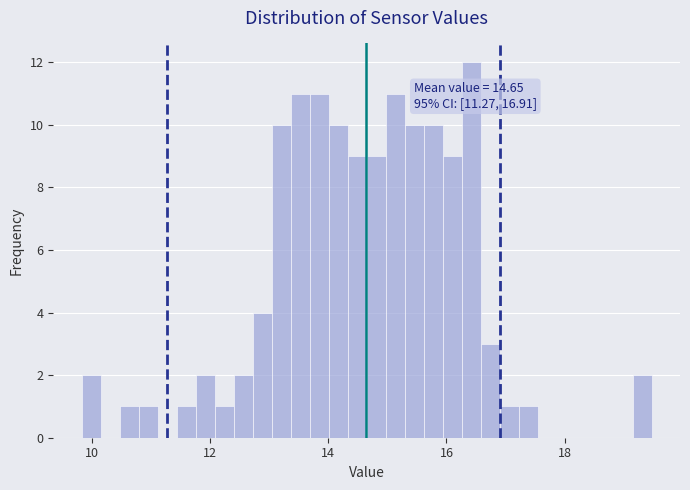

Around what value on the x-axis is the tallest bar? Give the approximate position of its centre, as read against the axis.

16.4